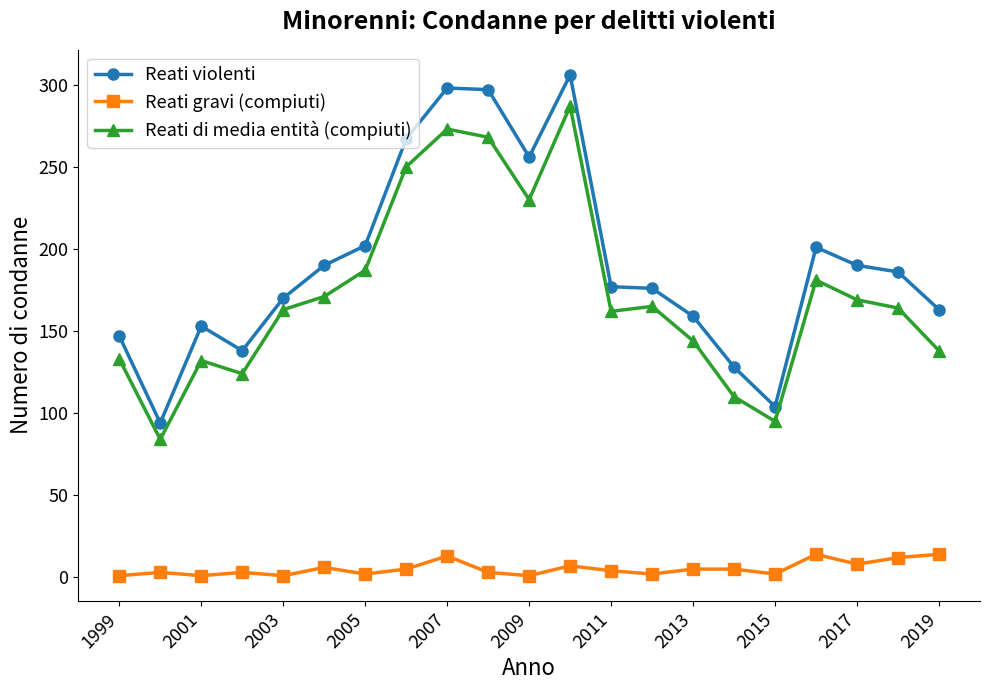

How many interior local valleys does the Reati di media entità (compiuti) series have?

5